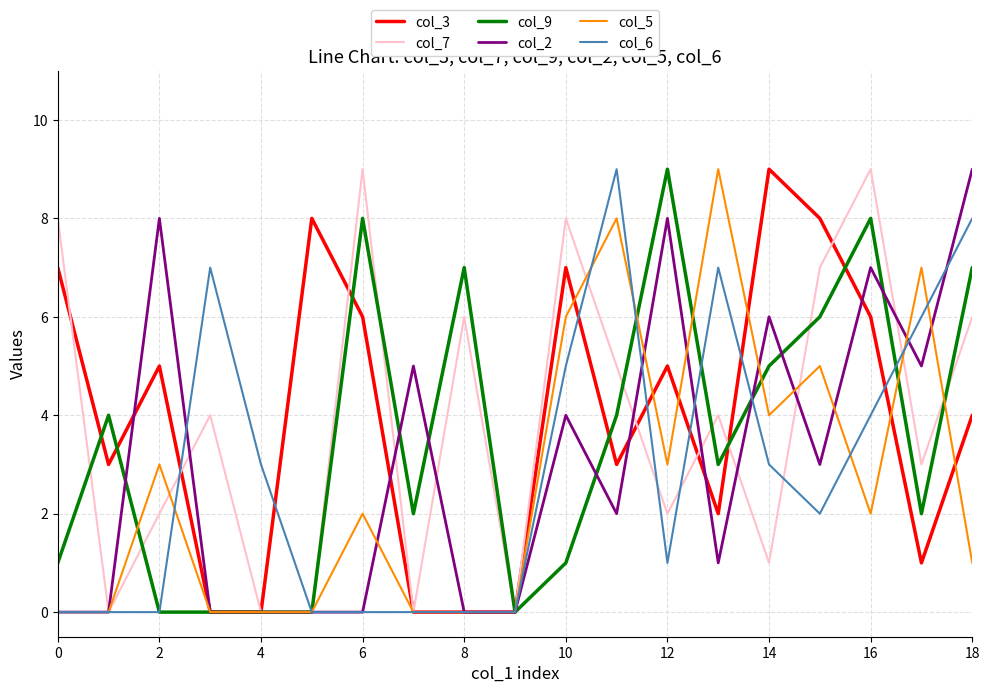

What is the maximum value shown in the chart?

9